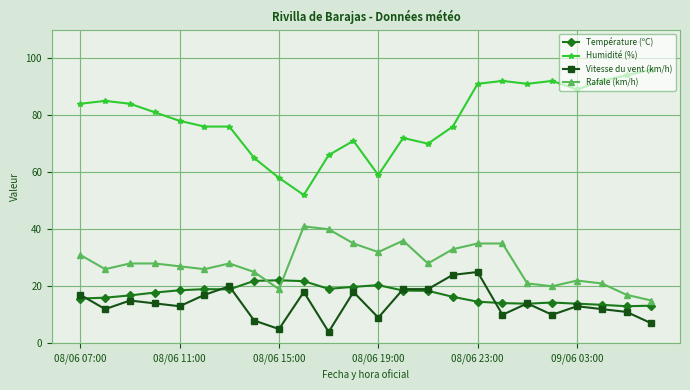

At how many categories does at least one series exceed 43?

24